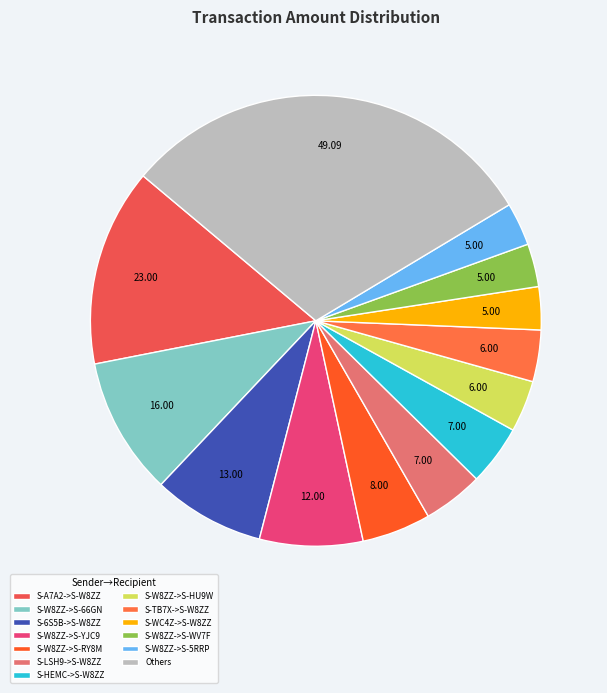

Is there any slice that represents more than half of the pie?

No